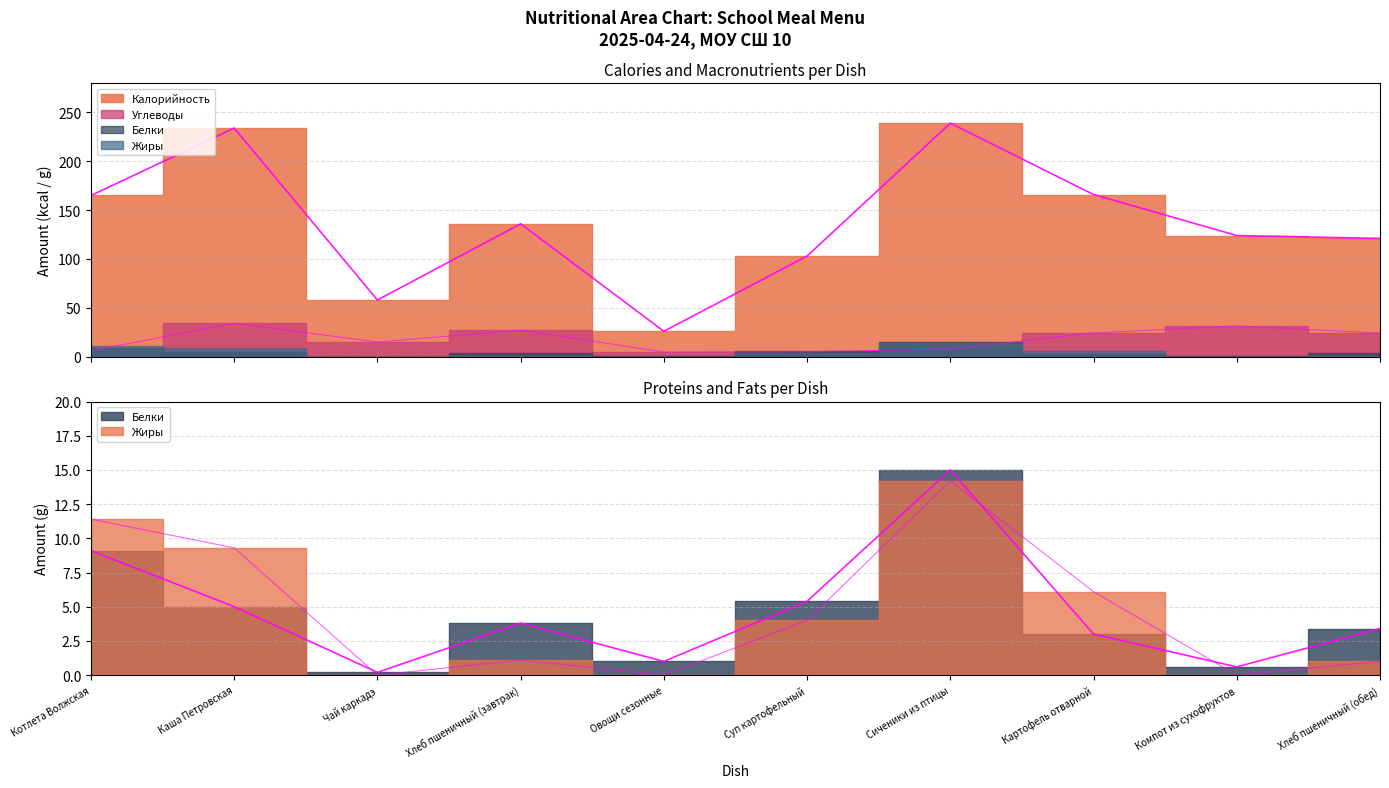

What position from the left is Суп картофельный?

6